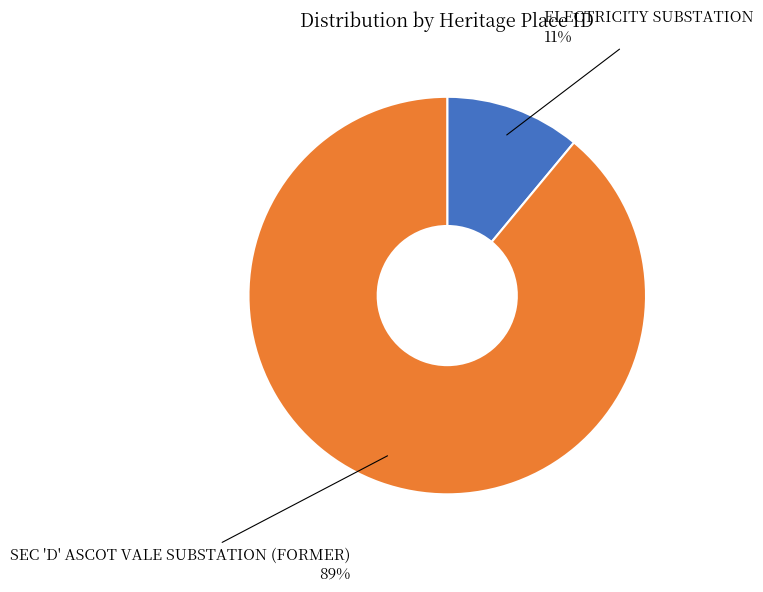

What percentage is the SEC 'D' ASCOT VALE SUBSTATION (FORMER) slice, to the nearest percent?

89%